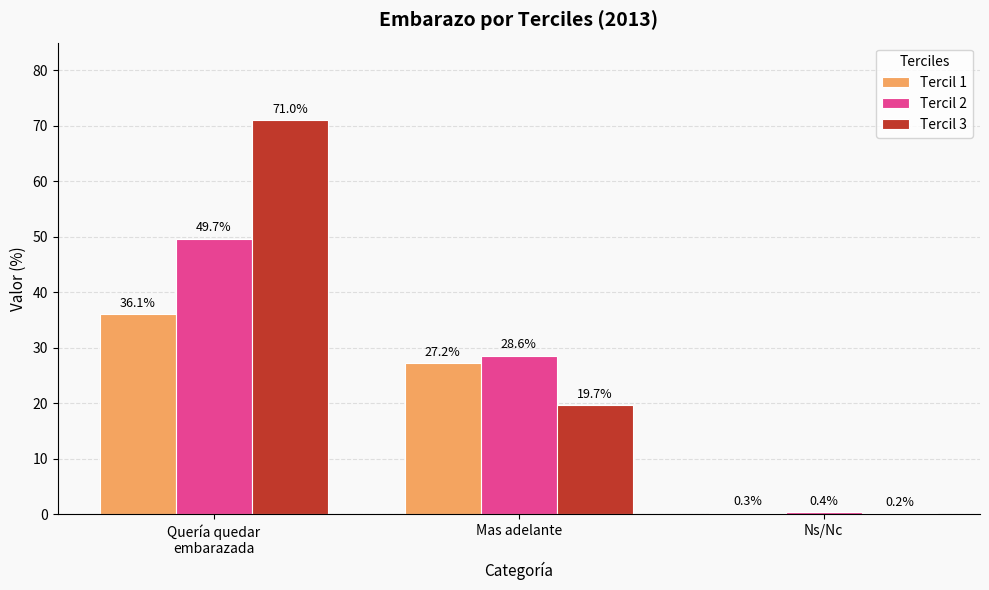

Which series changed the most between Mas adelante and Ns/Nc?

Tercil 2